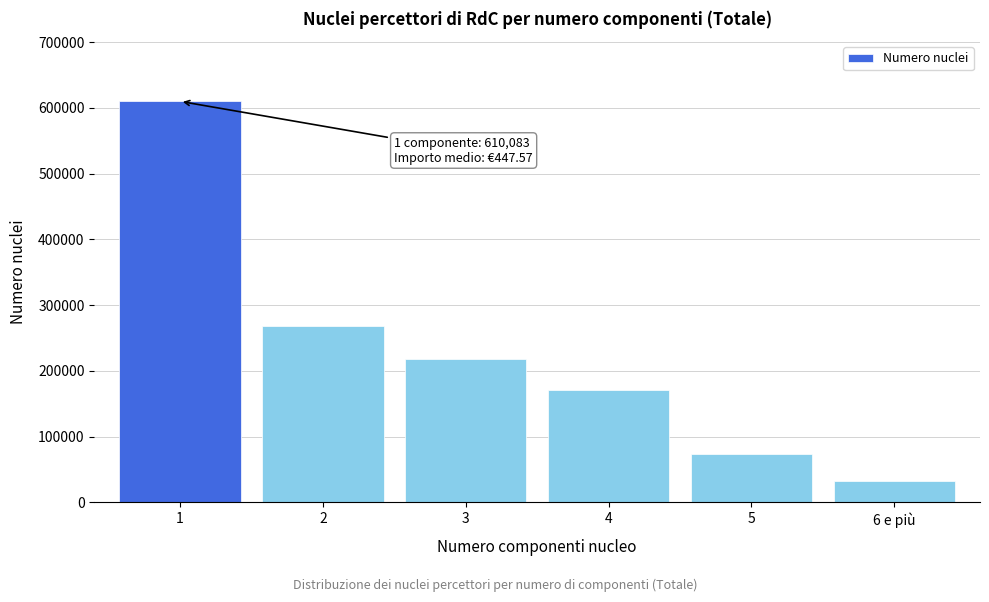

Reading left to right, extract all data points from this chart.

610083	269110	218684	171277	73796	32987